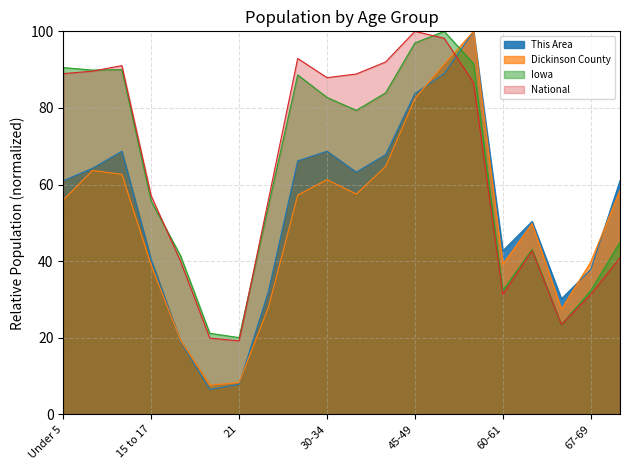

True or false: Iowa has a value of 82.8 at 30-34.

True